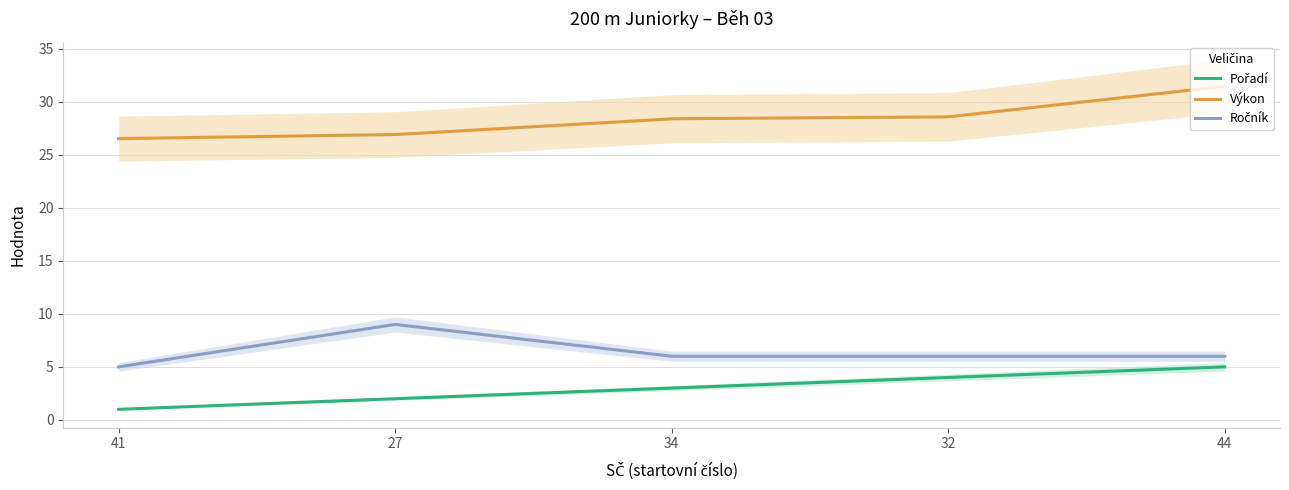

What is the total value across all series at 44?

42.5